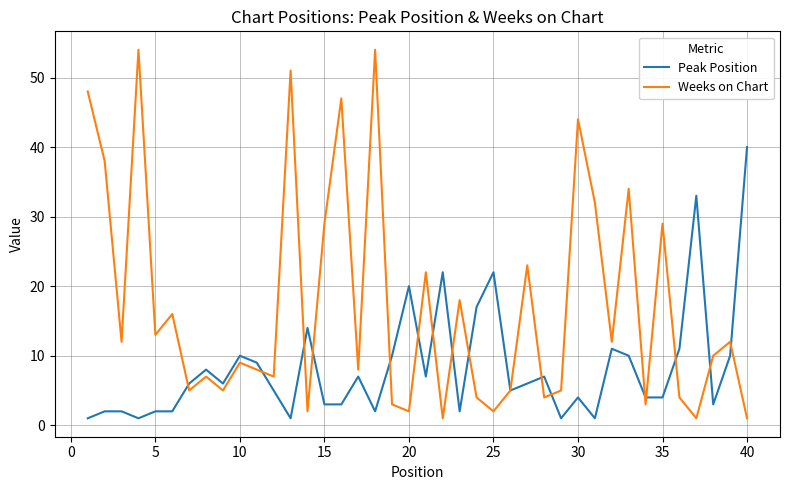

What is the highest value of the Weeks on Chart series?

54